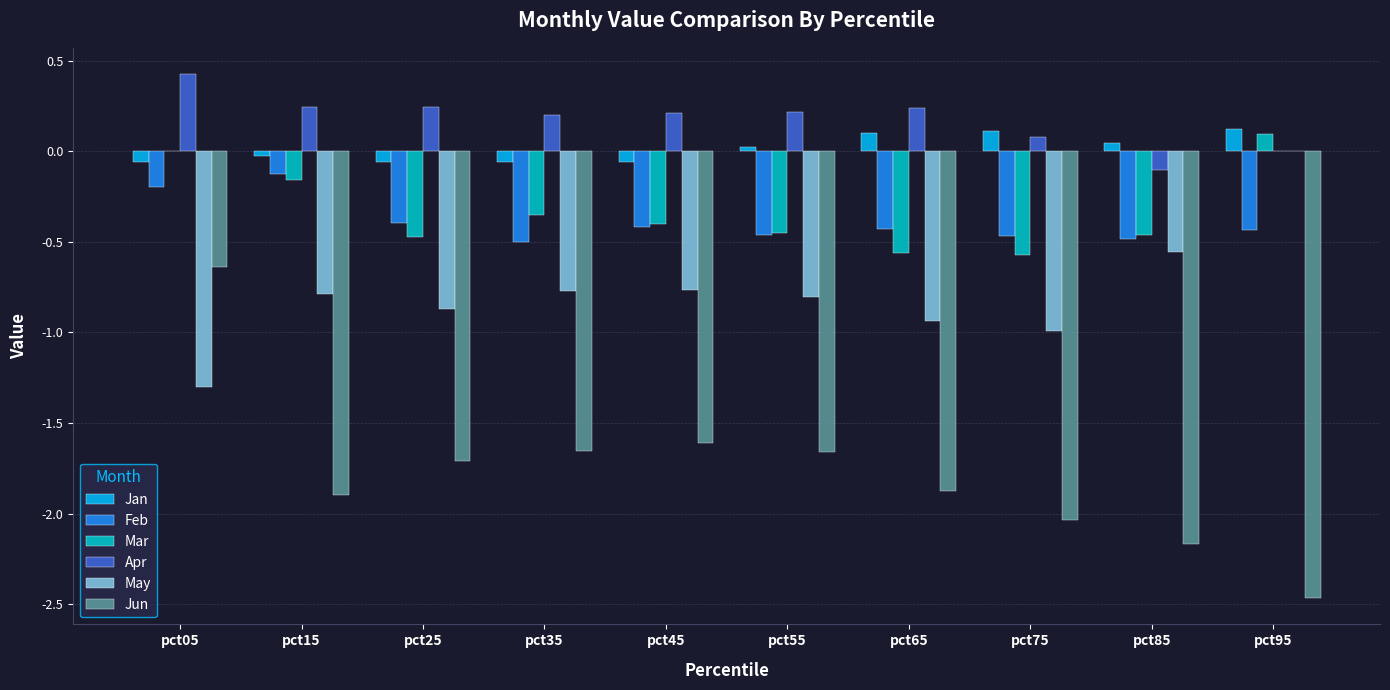

The value of May at pct45 is -0.4. True or false?

False